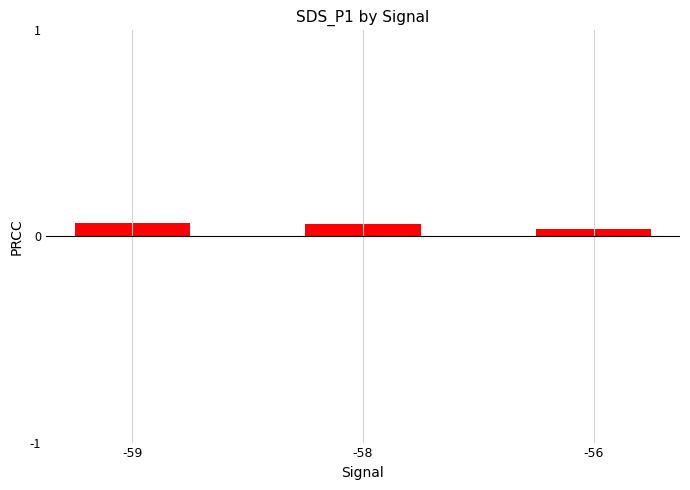

The chart shows a value of 0.1 at -56. True or false?

False